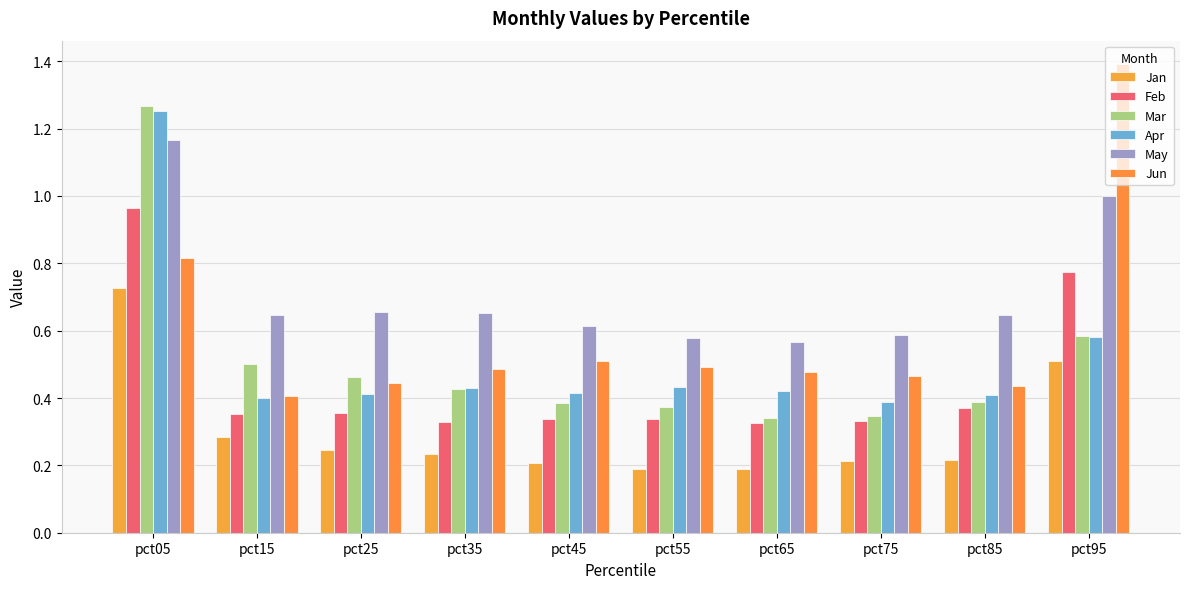

Which series has the largest range (max minus min)?

Jun